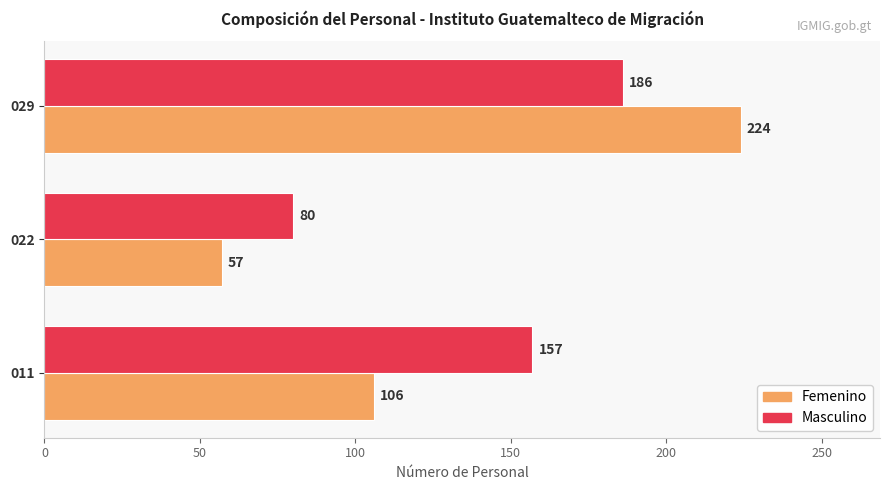

True or false: Masculino has a value of 80 at 022.

True